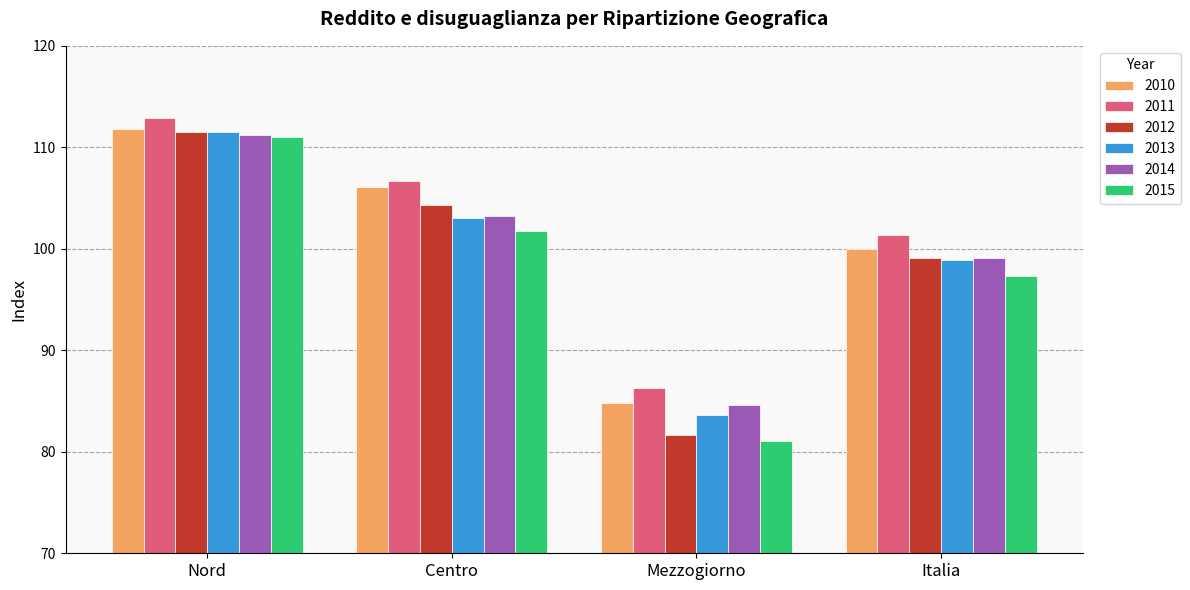

Reading right to left, transcribe all the data shown in this chart.

2010: 100.0	84.8	106.1	111.8
2011: 101.3	86.2	106.6	112.9
2012: 99.1	81.6	104.3	111.5
2013: 98.9	83.6	103.0	111.5
2014: 99.1	84.6	103.2	111.2
2015: 97.3	81.1	101.8	111.0